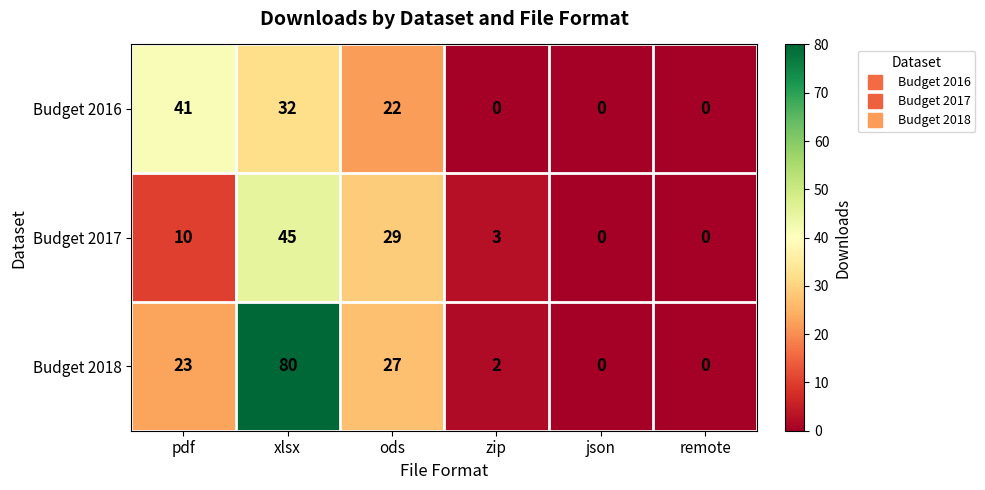

What is the difference between the maximum and minimum values in the Budget 2018 series?

80